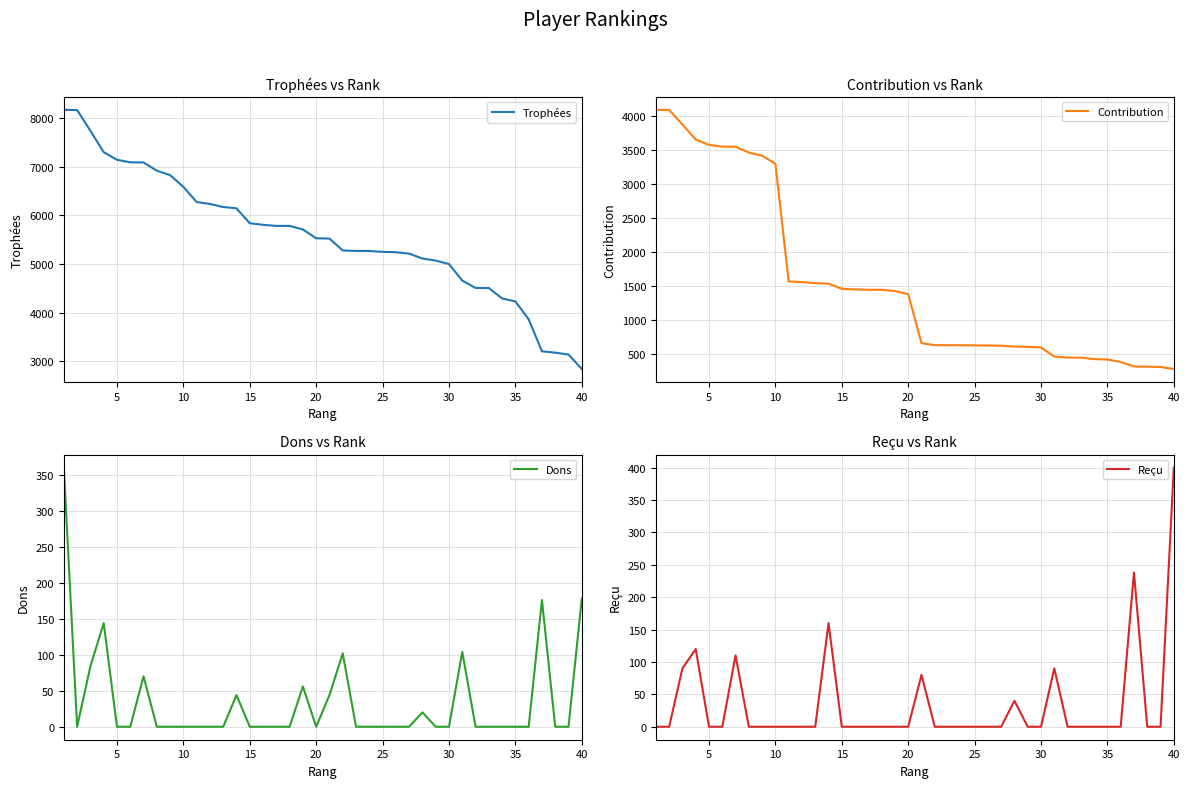

What is the lowest value of the Trophées series?

2838